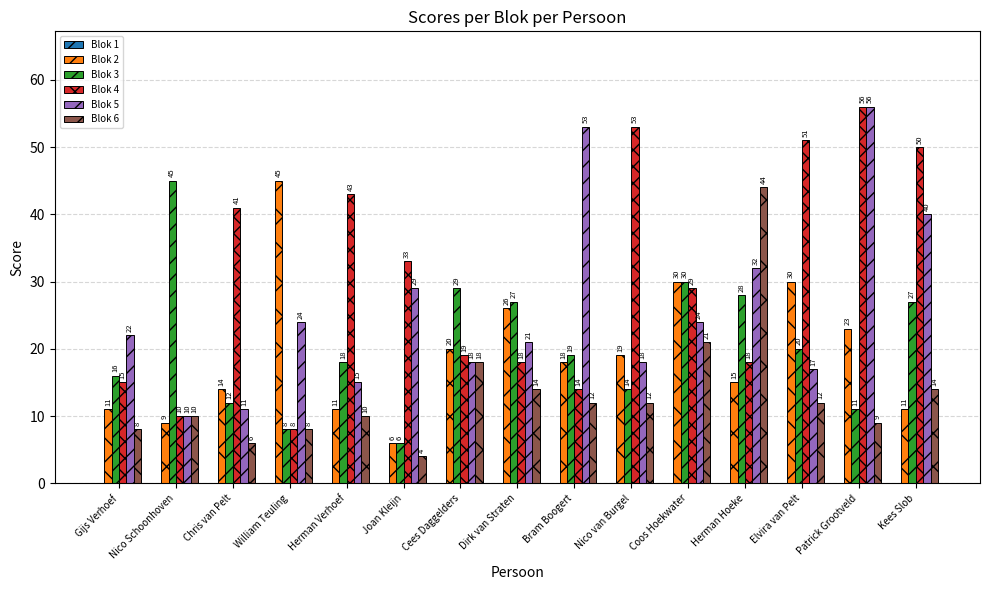

What position from the left is Herman Hoeke?

12